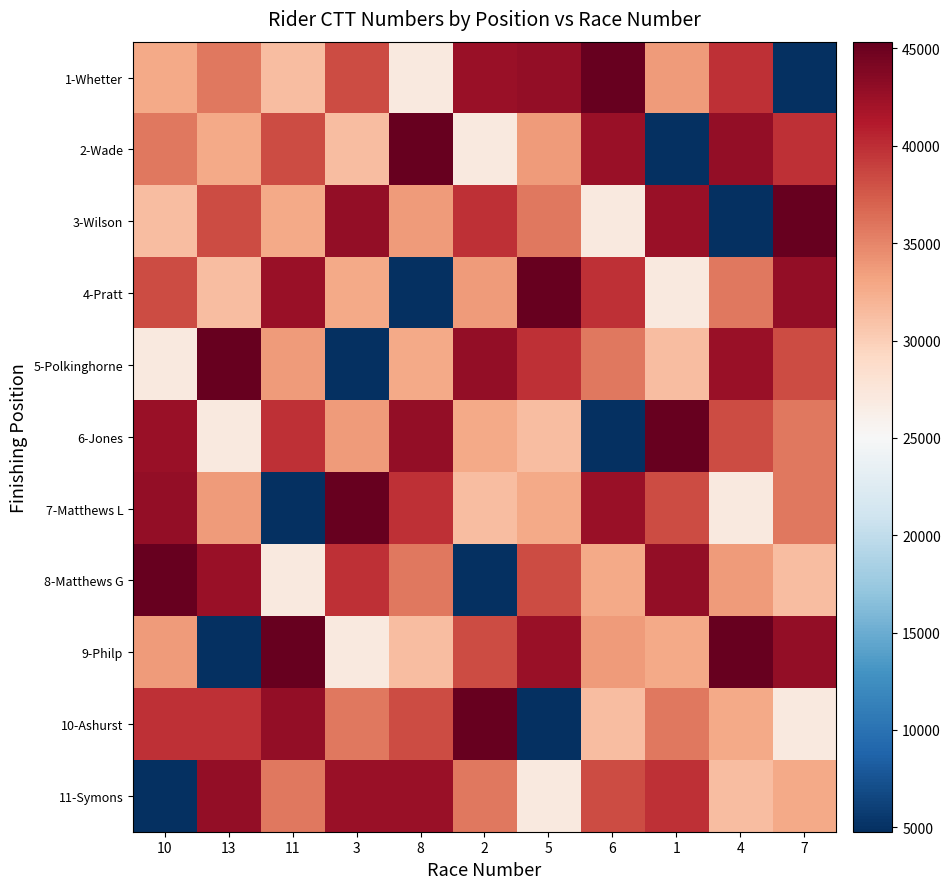

Between 3 and 6, which is larger?

6